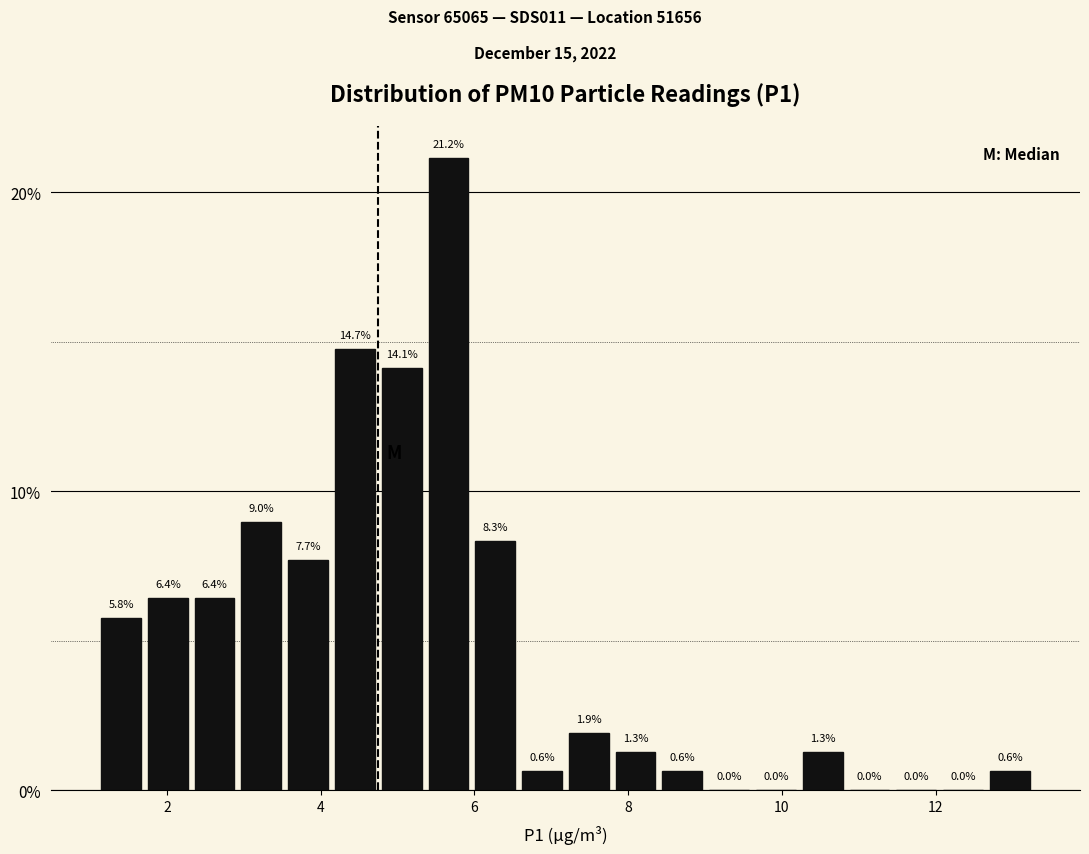

Read against the x-axis, roughly where is the centre of the tallest bar?

5.6